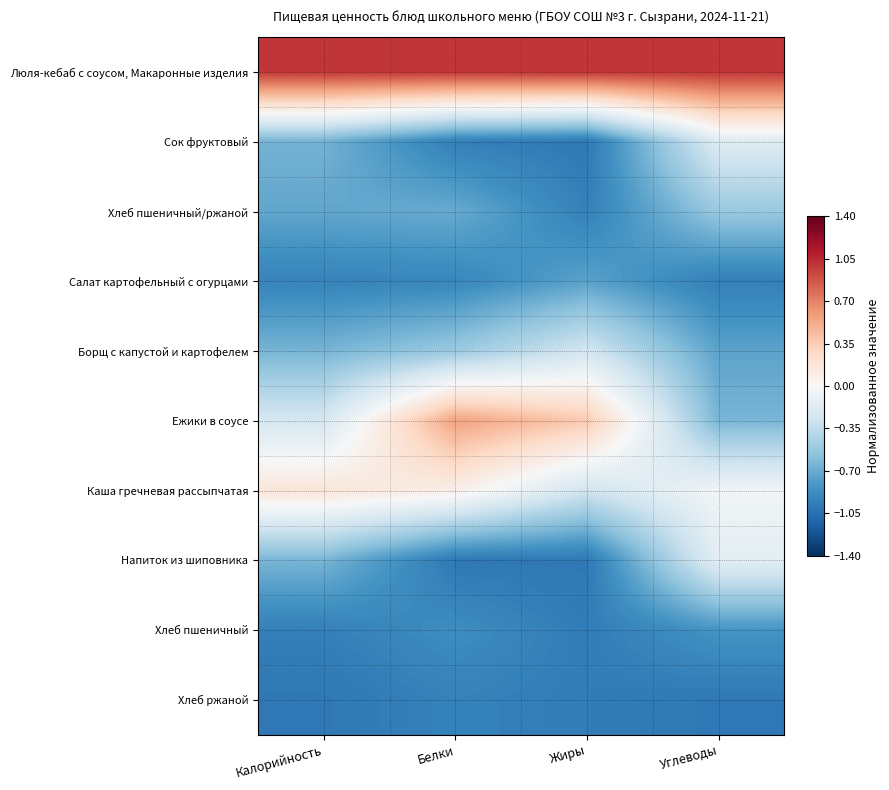

List the series in order of their peak value, lowest first.

Хлеб ржаной, Хлеб пшеничный, Салат картофельный с огурцами, Хлеб пшеничный/ржаной, Борщ с капустой и картофелем, Сок фруктовый, Напиток из шиповника, Каша гречневая рассыпчатая, Ежики в соусе, Люля-кебаб с соусом, Макаронные изделия